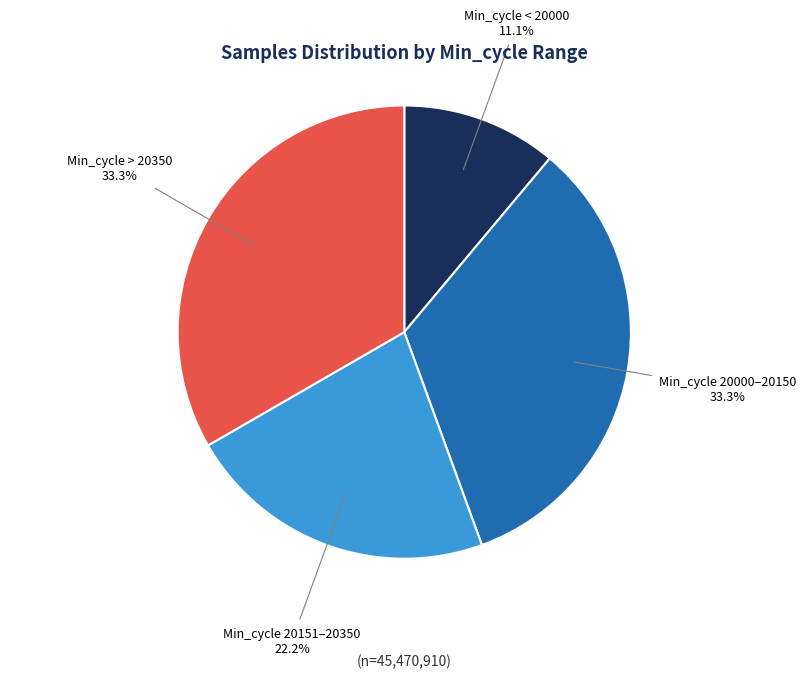

Which category has the smallest portion of the pie?

Min_cycle < 20000